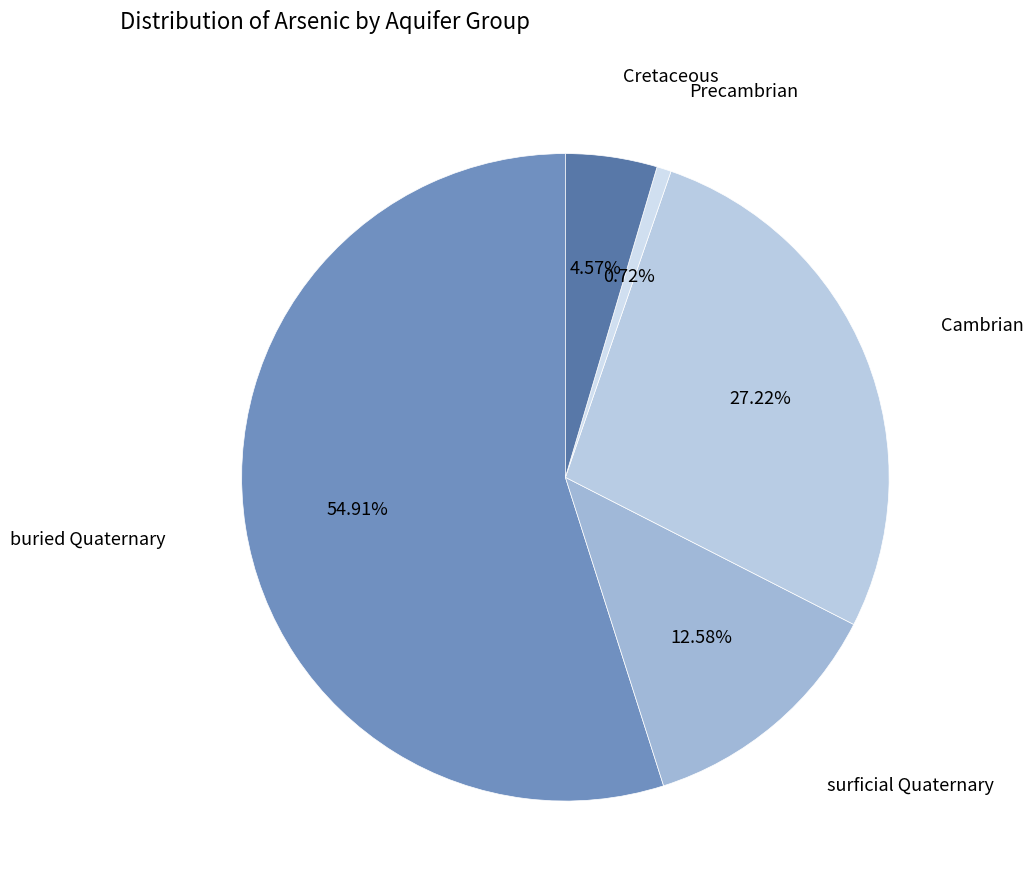

What is the majority slice?

buried Quaternary